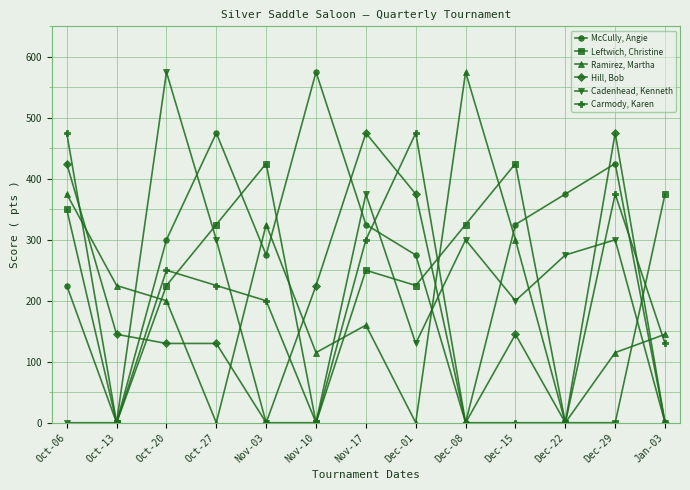

True or false: Leftwich, Christine has more than 0 interior local peaks.

True